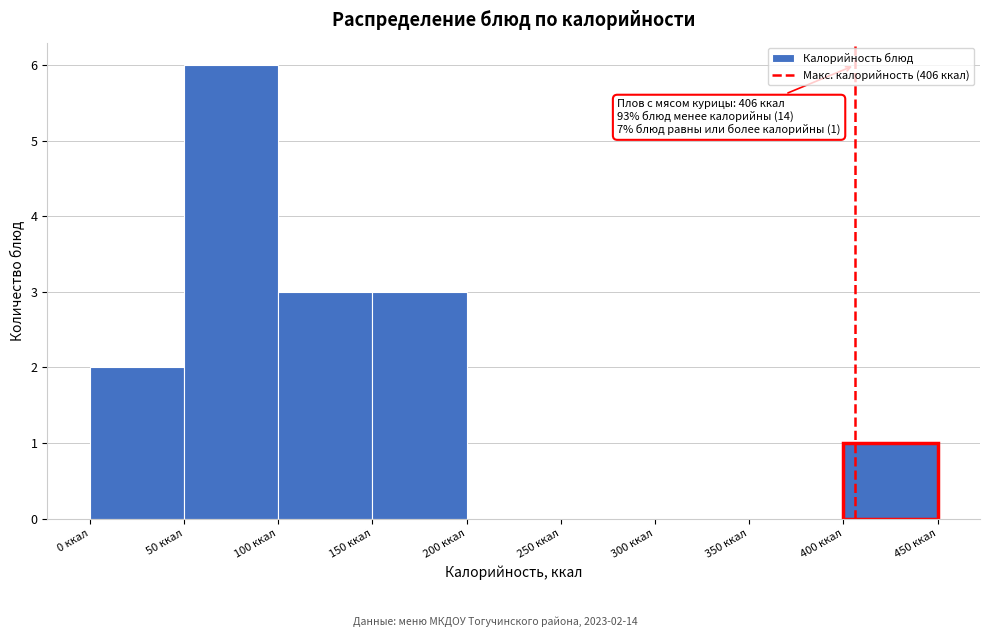

Which range on the x-axis has the tallest bar?

50 to 100